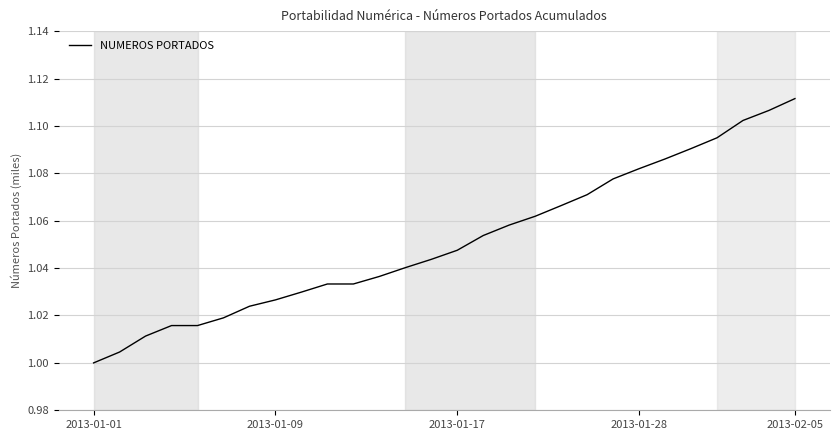

Is this an area chart (filled region under the line)?

No